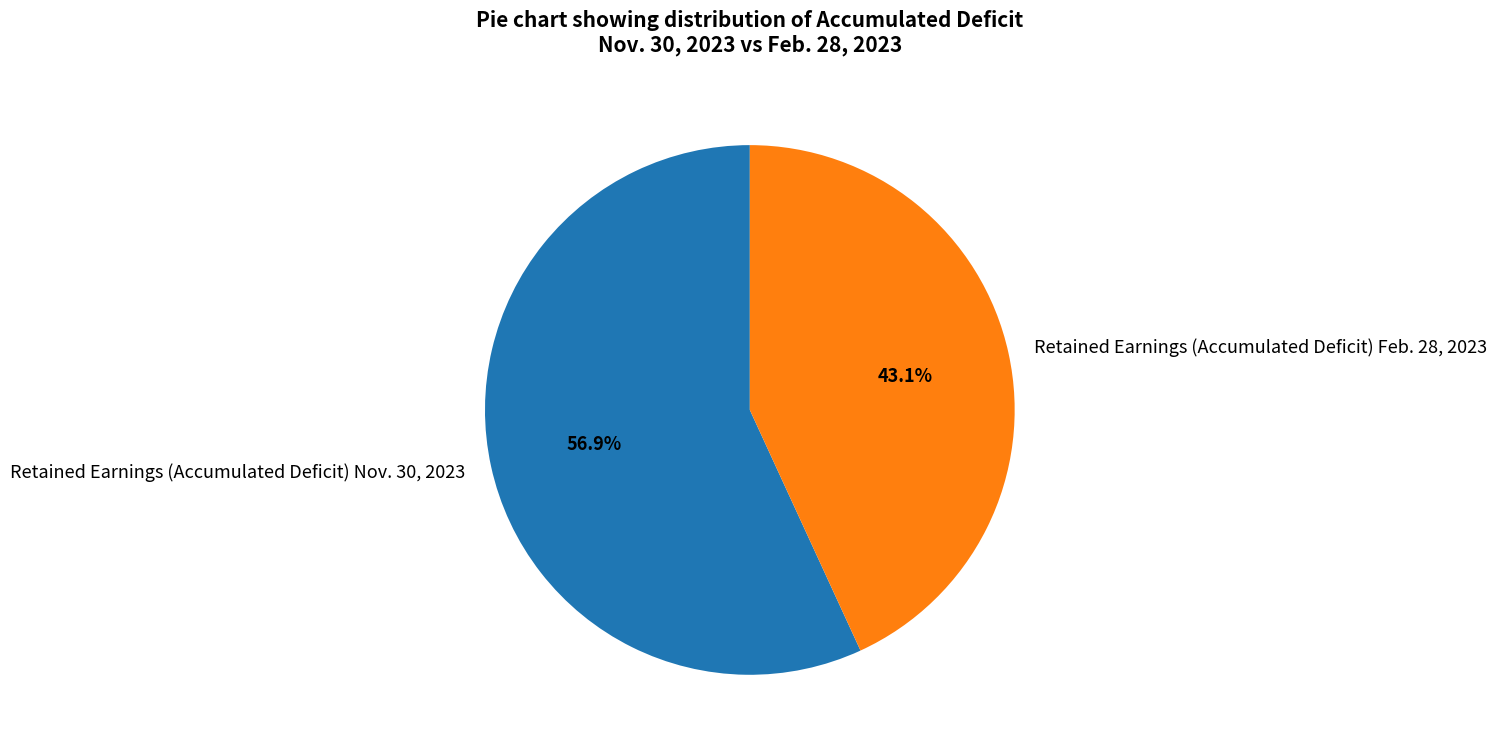

Is there a majority slice in this chart?

Yes